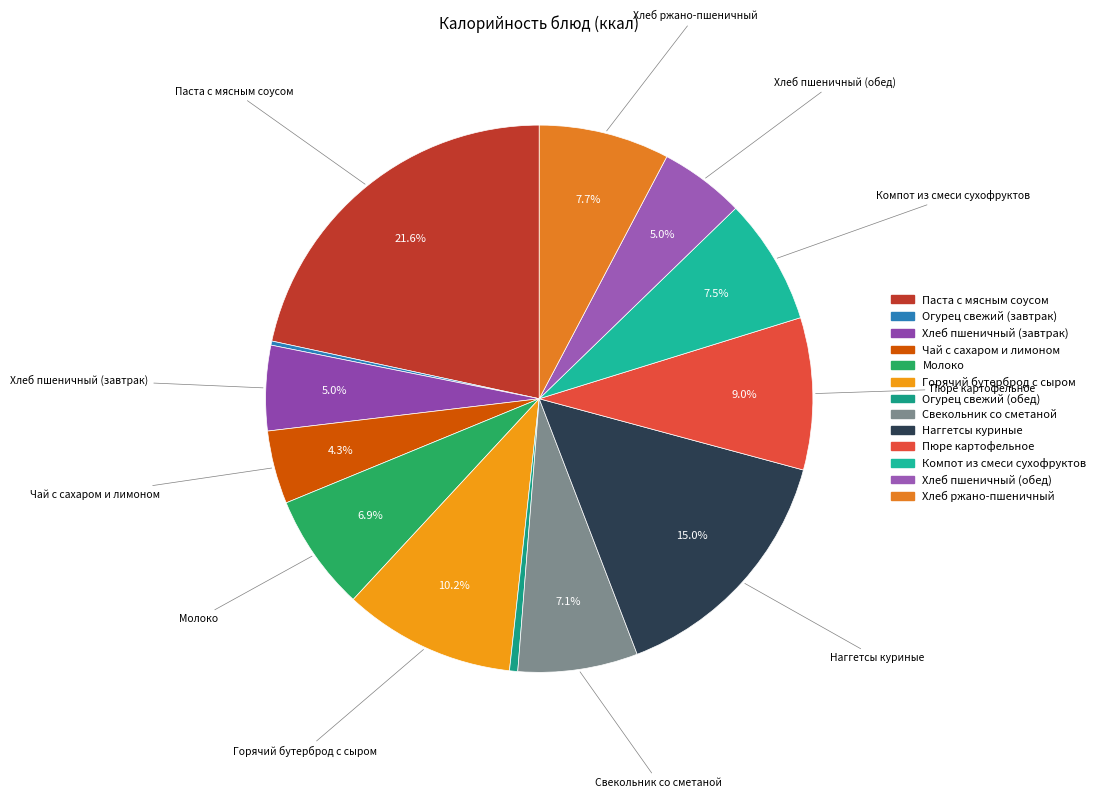

Combined, what portion of the pie is Огурец свежий (обед) and Чай с сахаром и лимоном?

4.8%